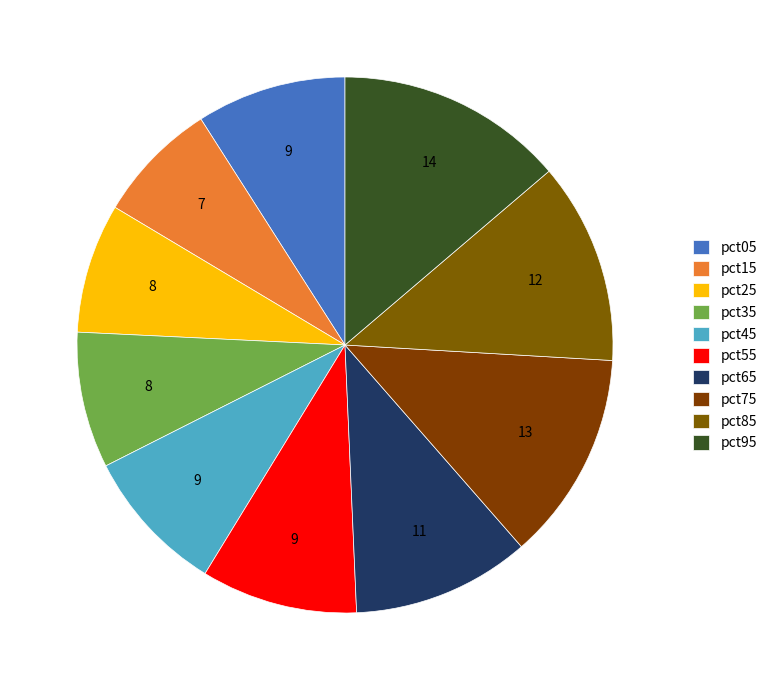

Does pct35 represent more than half of the total?

No